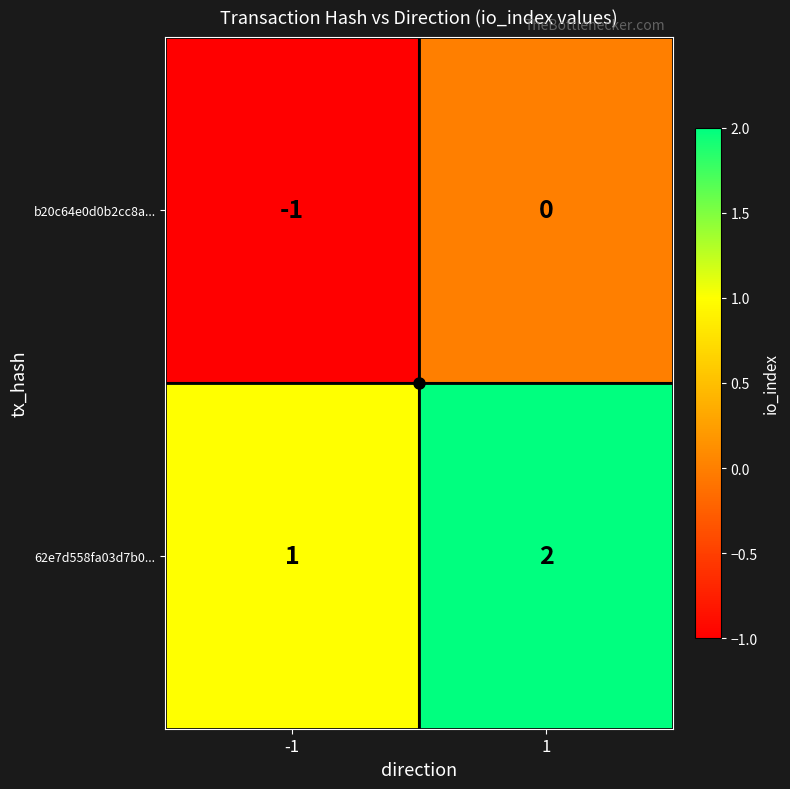

Rank the series by their average value, from lowest to highest.

b20c64e0d0b2cc8a..., 62e7d558fa03d7b0...